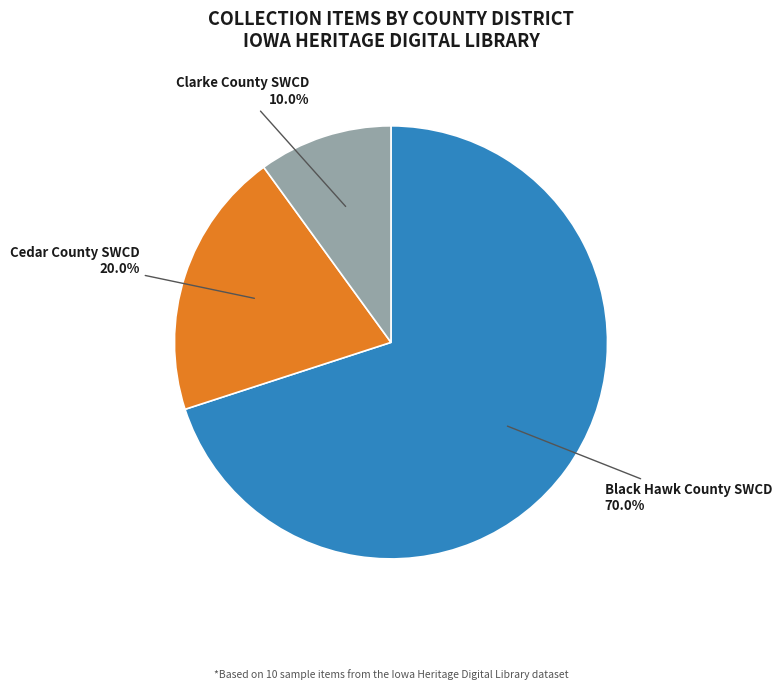

How much of the chart is everything except Cedar County SWCD 20.0%?

80.0%